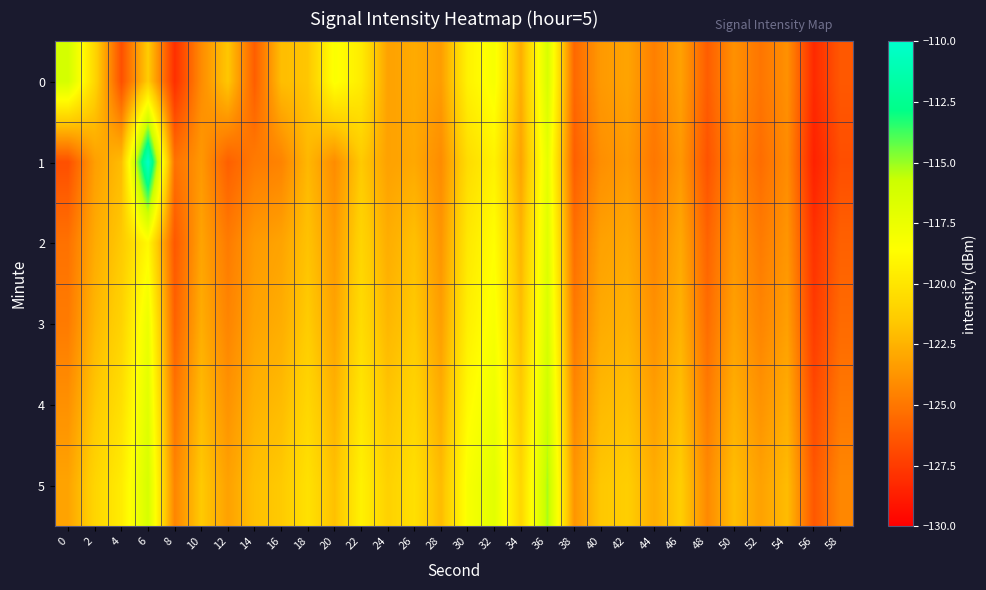

Which series has the largest range (max minus min)?

1